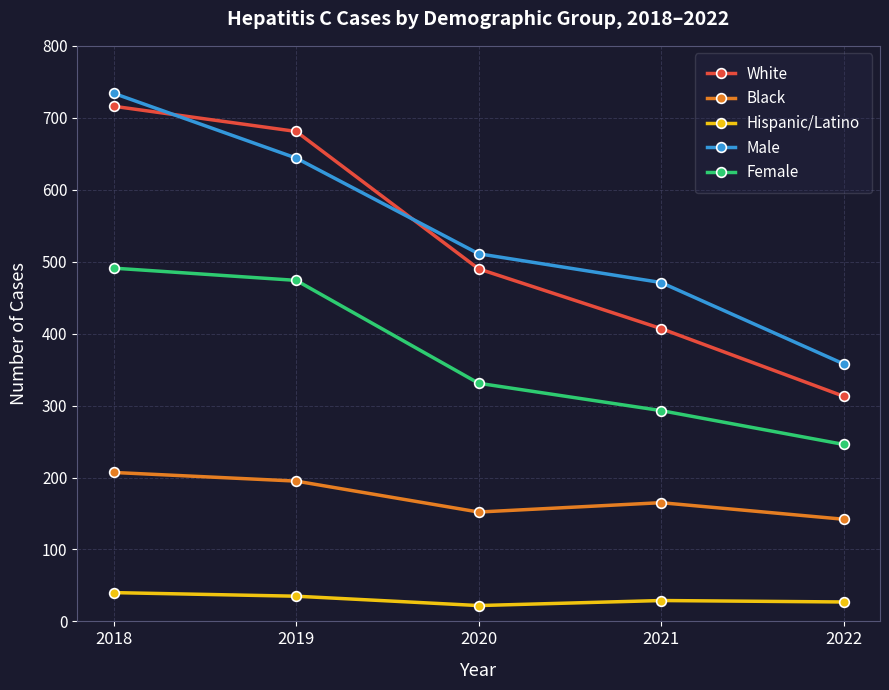

What is the value of the White point at the 2nd from the left?

681